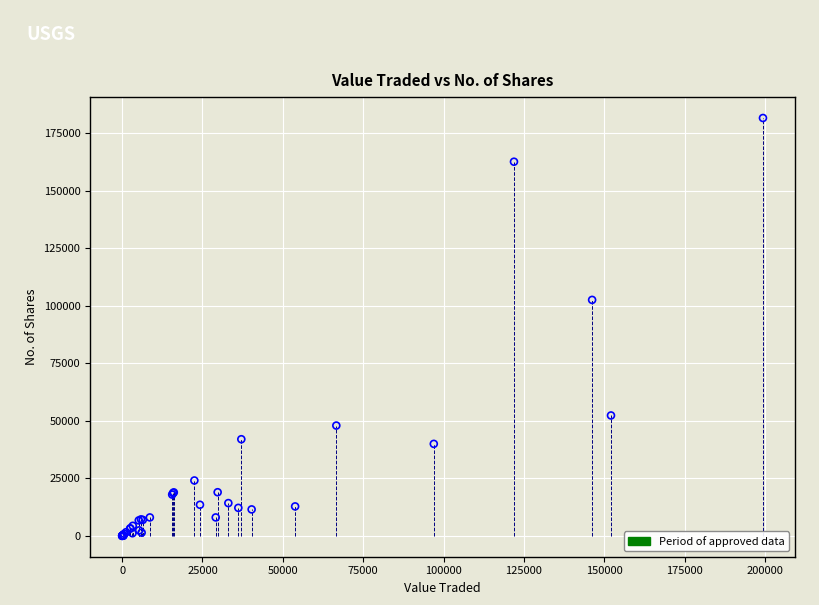

What Y value in the scatter plot is closest to 90824?

102571